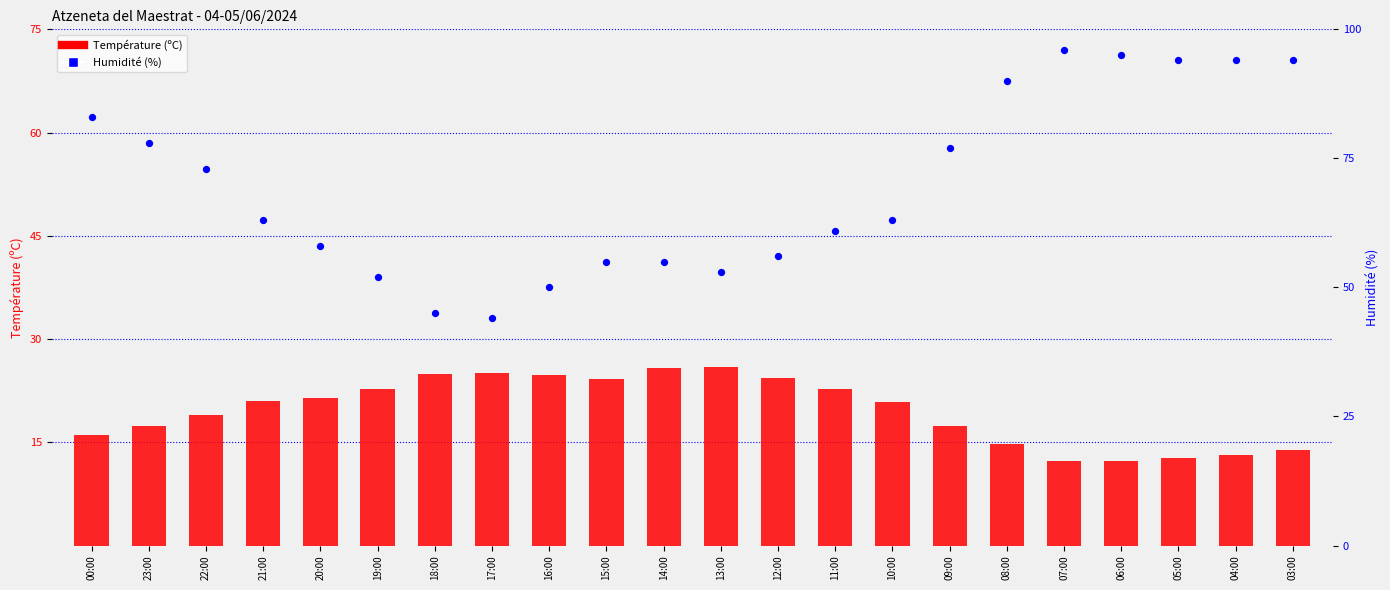

Is the value of Humidité (%) at 00:00 greater than the value of Température (ºC) at 07:00?

Yes